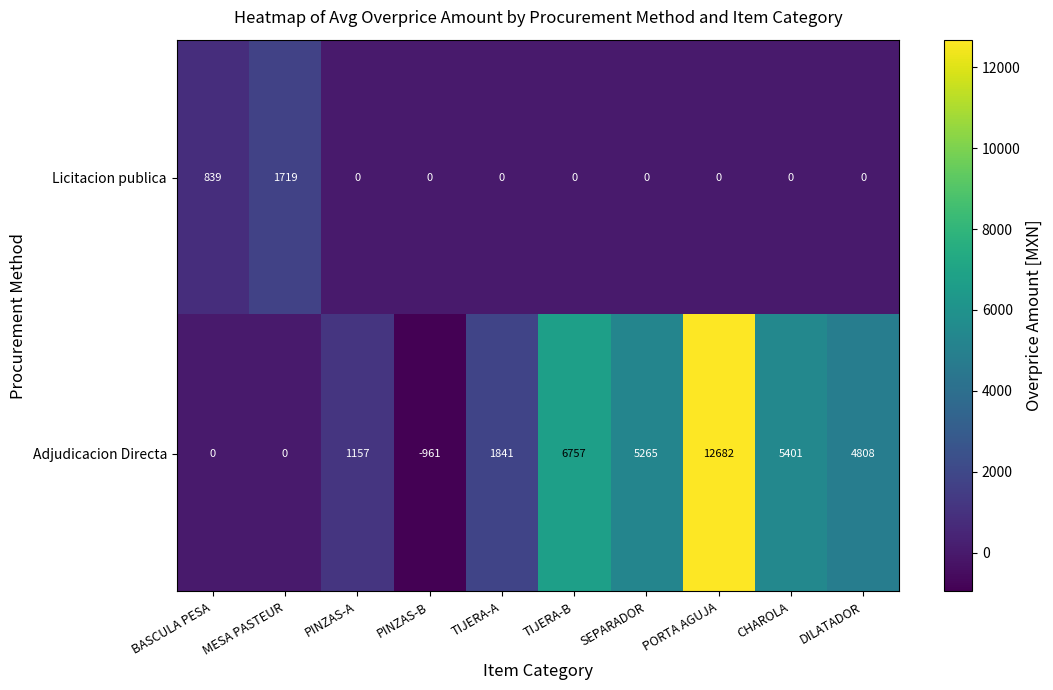

What is the spread (max minus min) of values at DILATADOR?

4808